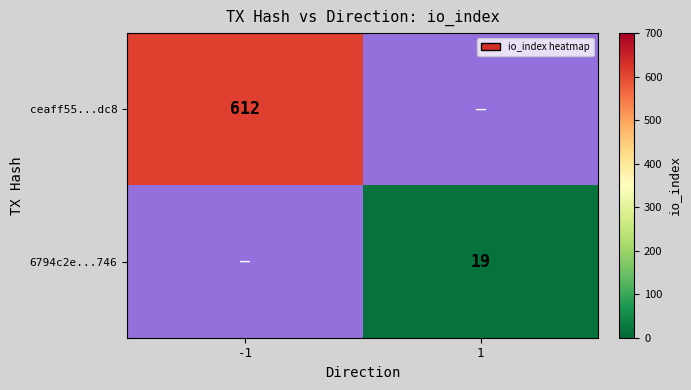

Is it true that 6794c2e...746 equals 19 at 1?

True